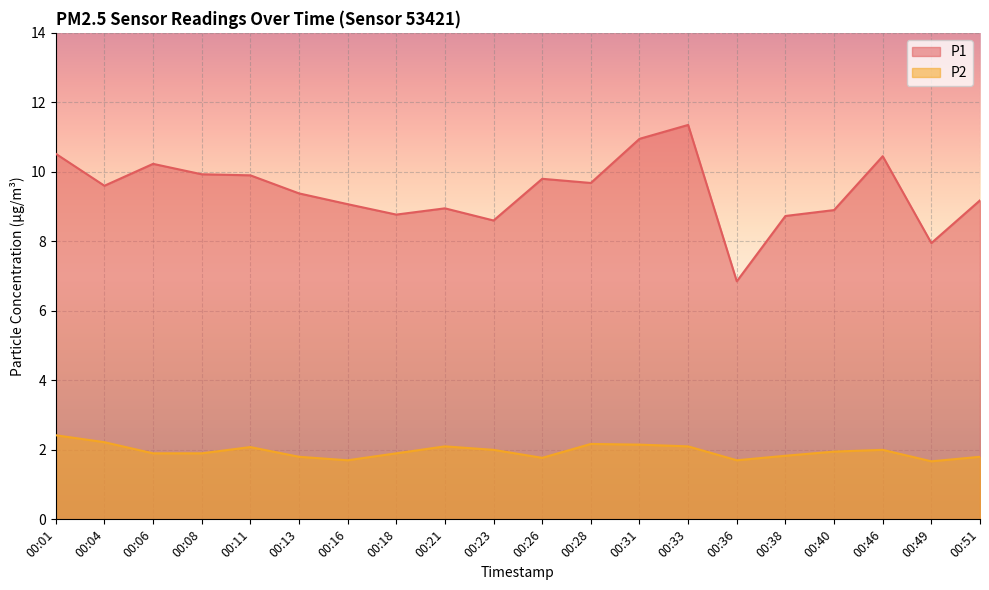

How many lines are shown in the chart?

2